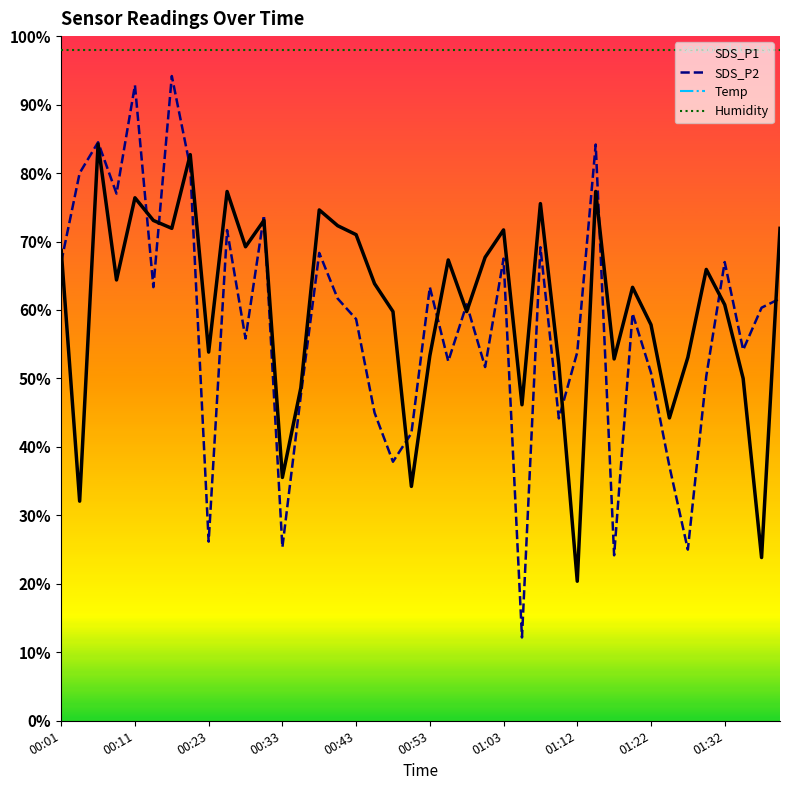

At how many categories does at least one series exceed 673?

26